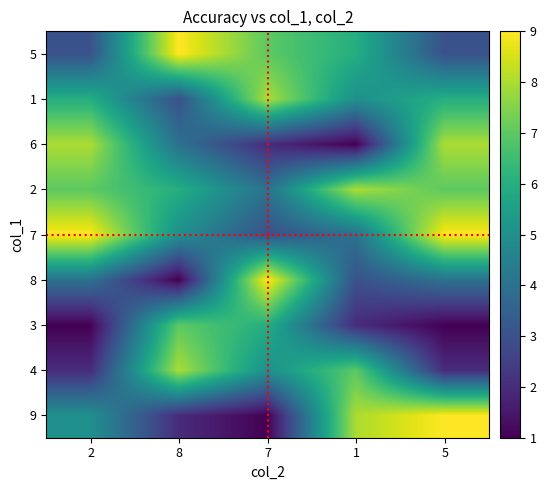

What is the difference between the highest and lowest values at 1?

7